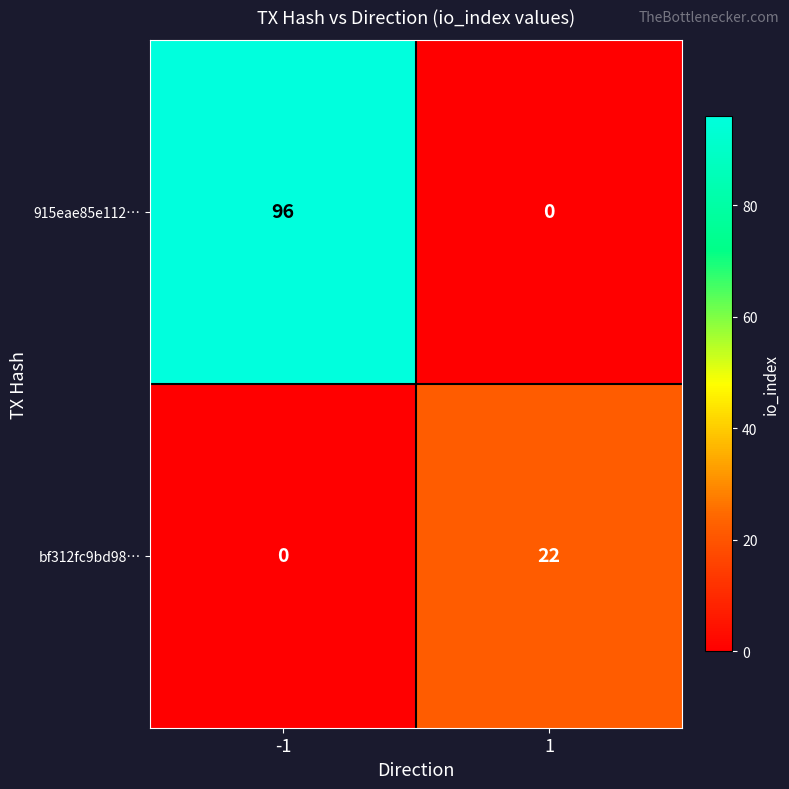

At which category is the sum across all series the highest?

-1